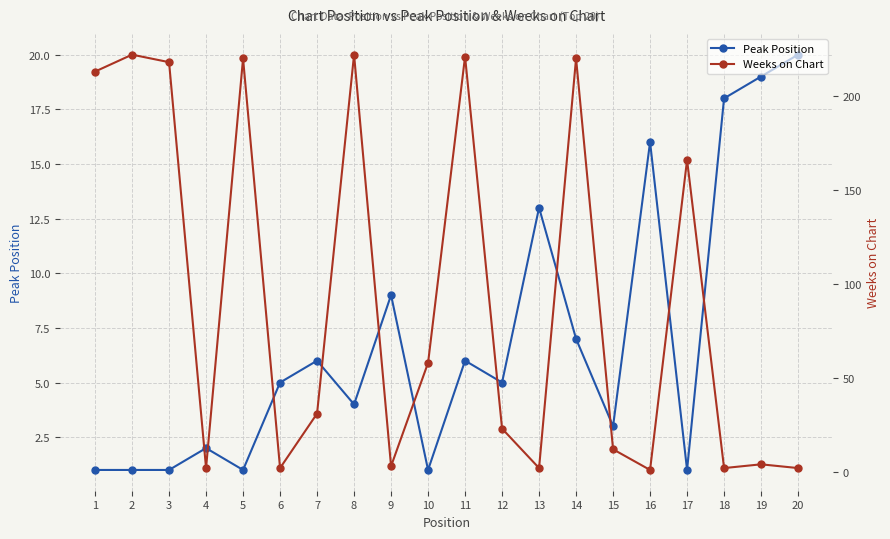

The Peak Position series shows 20 at 13. True or false?

False